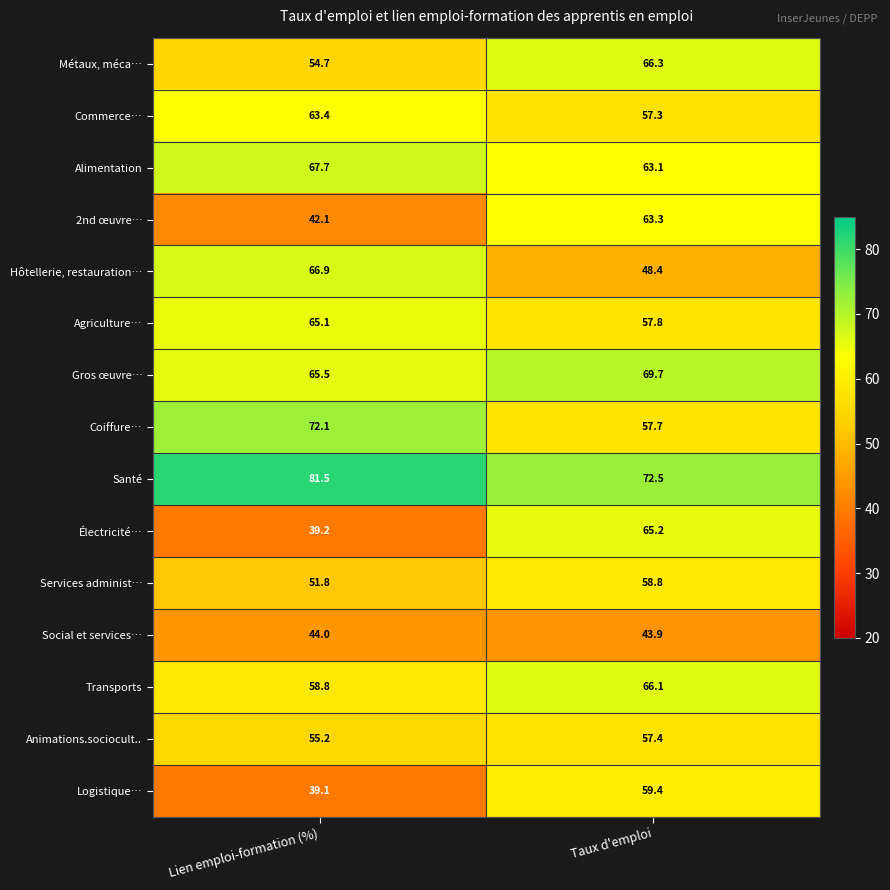

At Taux d'emploi, list the series in order from largest to smallest.

Santé, Gros œuvre…, Métaux, méca…, Transports, Électricité…, 2nd œuvre…, Alimentation, Logistique…, Services administ…, Agriculture…, Coiffure…, Animations.sociocult.., Commerce…, Hôtellerie, restauration…, Social et services…